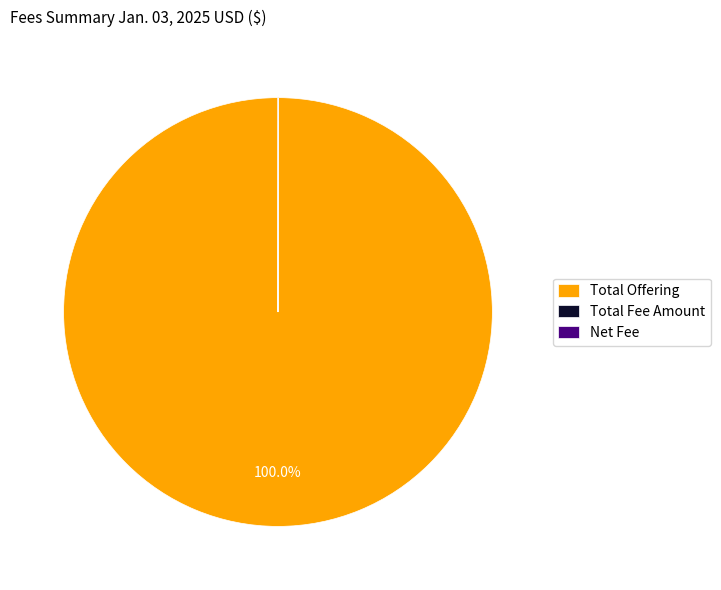

Is there a majority slice in this chart?

Yes